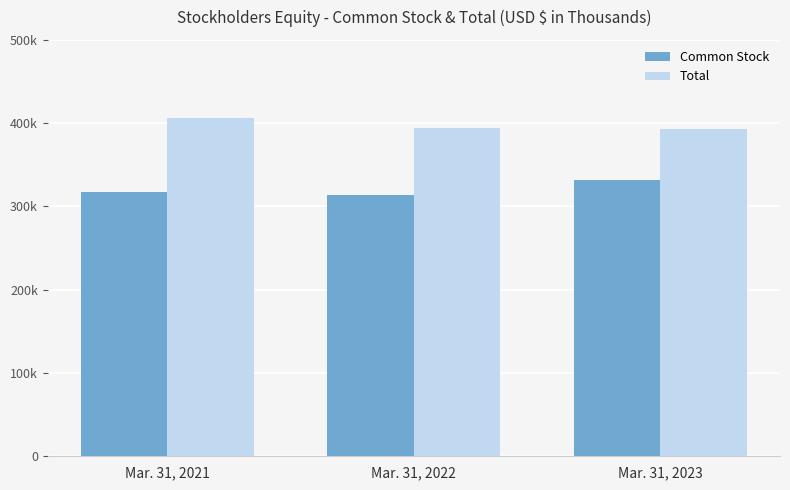

Does the chart contain any negative values?

No